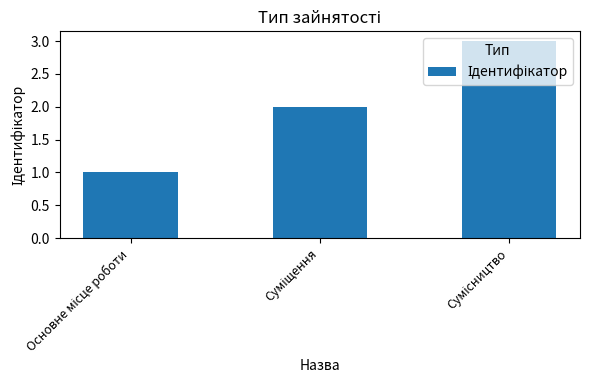

What is the maximum value shown in the chart?

3